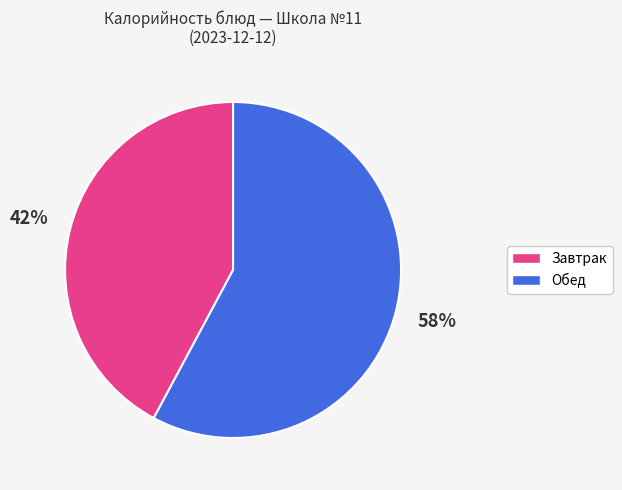

Is there any slice that represents more than half of the pie?

Yes